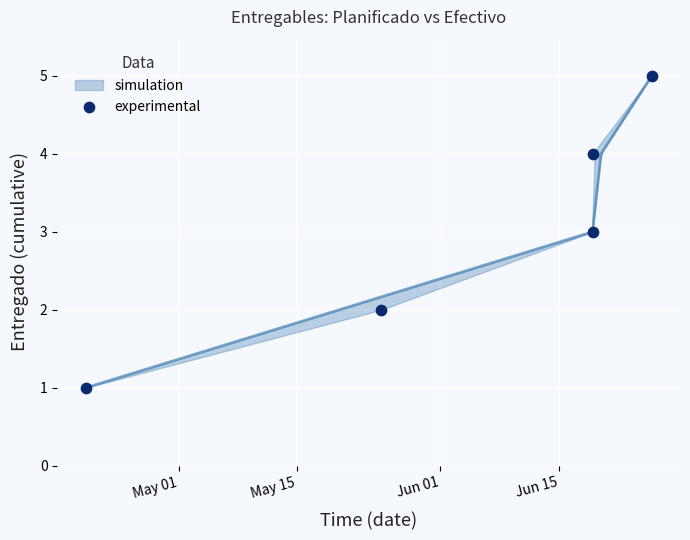

What is the range of X values (max minus min)?

67